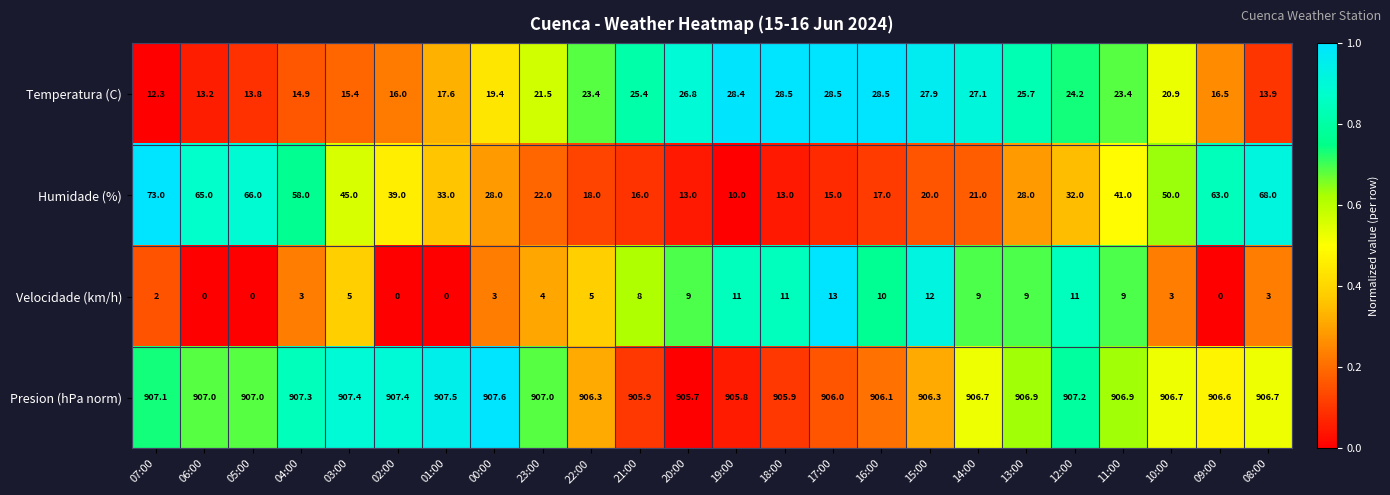

Between 23:00 and 17:00, which series saw the biggest shift?

Velocidade (km/h)